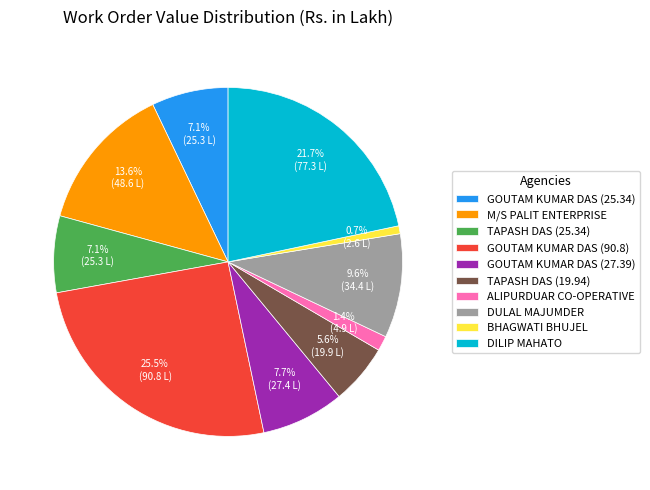

To the nearest percent, what is the average slice percentage?

10%